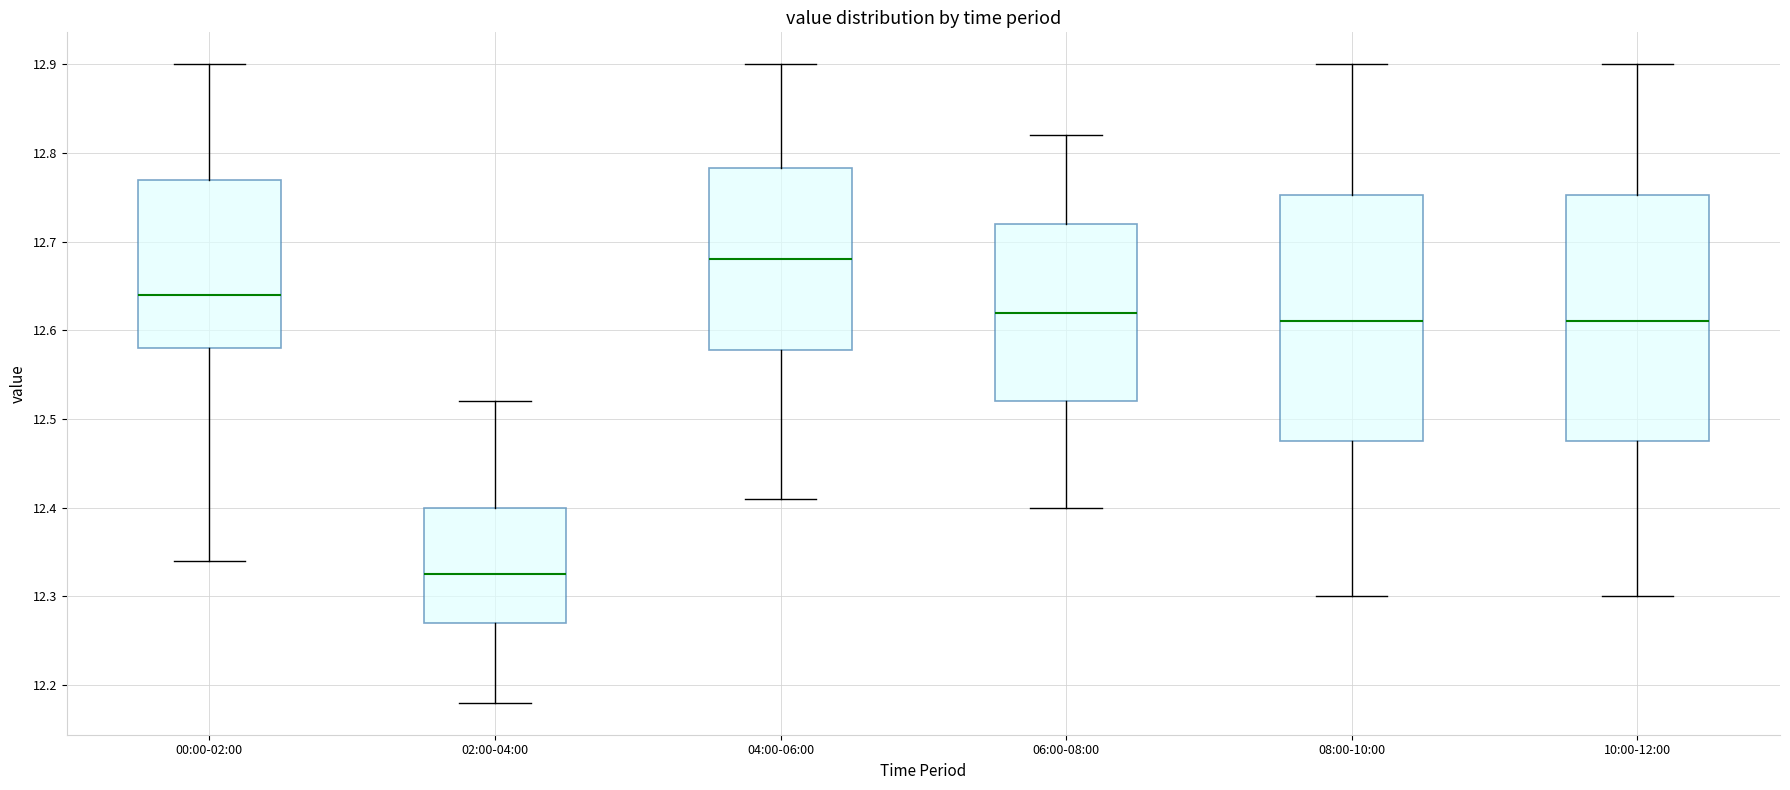

Where does the lower whisker of the box for 08:00-10:00 end on the y-axis? The values are not printed on the chart, so give them approximately, as read against the axis.

12.30